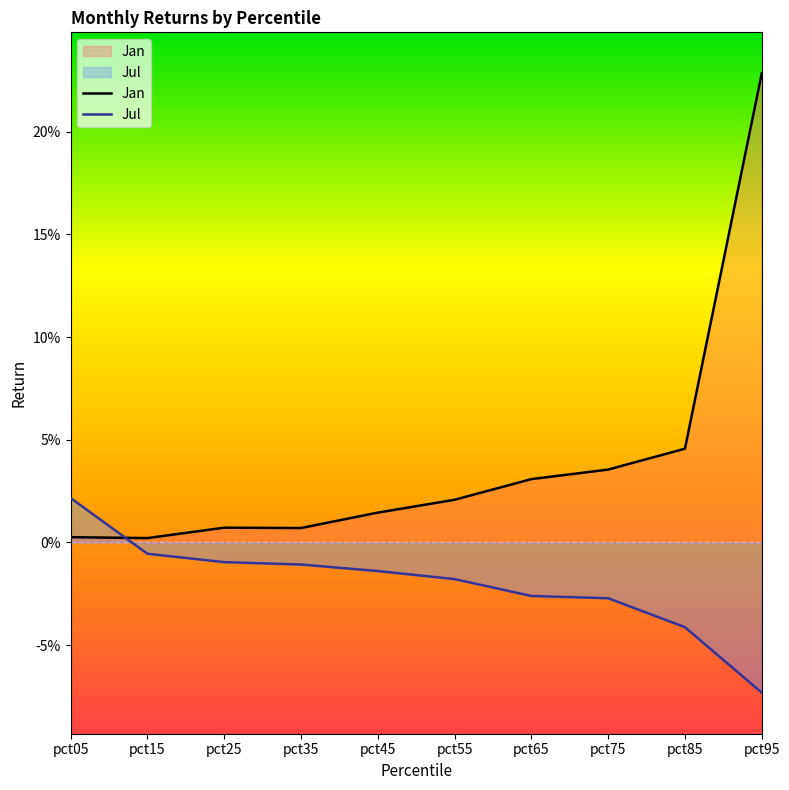

How many values in Jul are above zero?

1